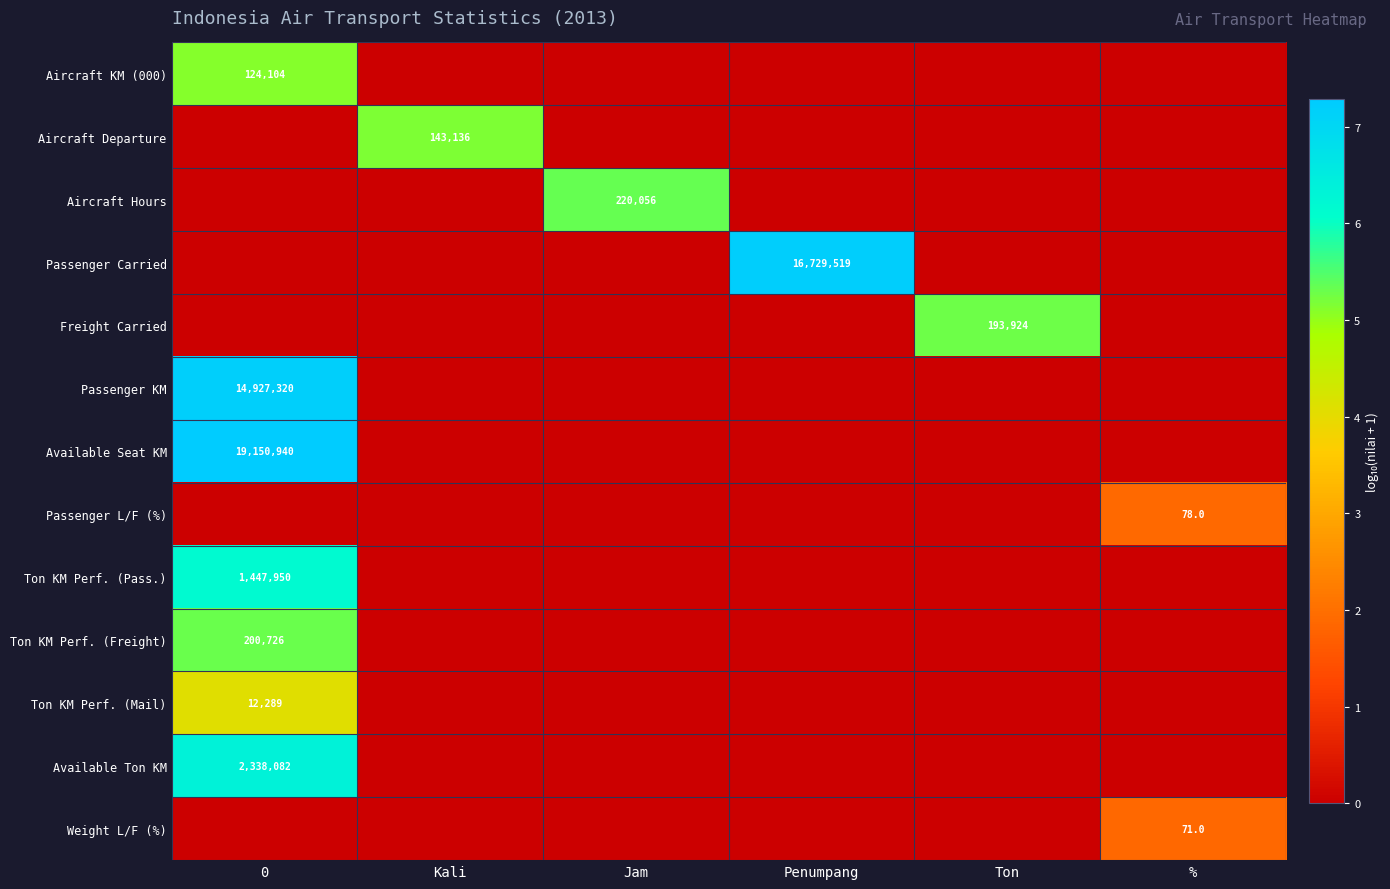

The Ton KM Perf. (Freight) series shows 3.1 at Kali. True or false?

False